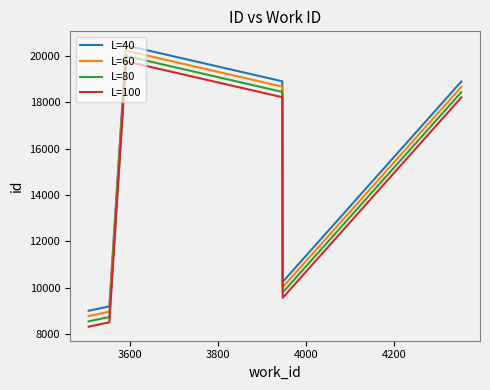

What is the lowest value of the L=40 series?

9006.0